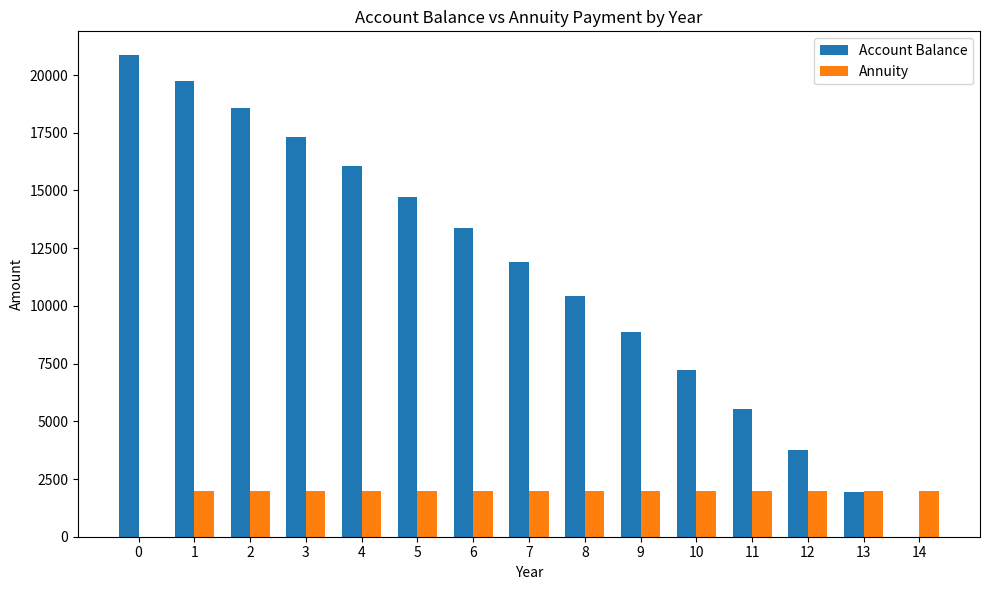

How many positive values does the Account Balance series have?

14